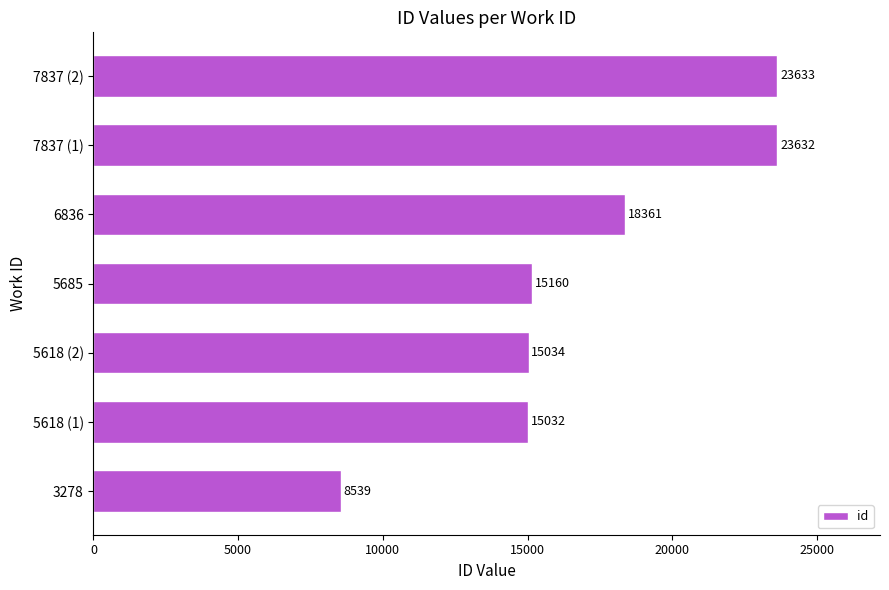

What is the average value?

17056